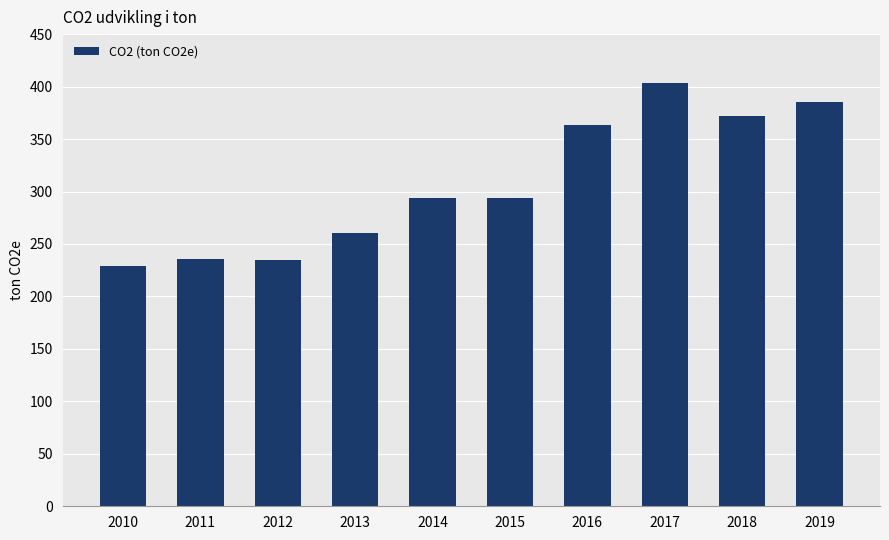

What is the minimum value shown in the chart?

229